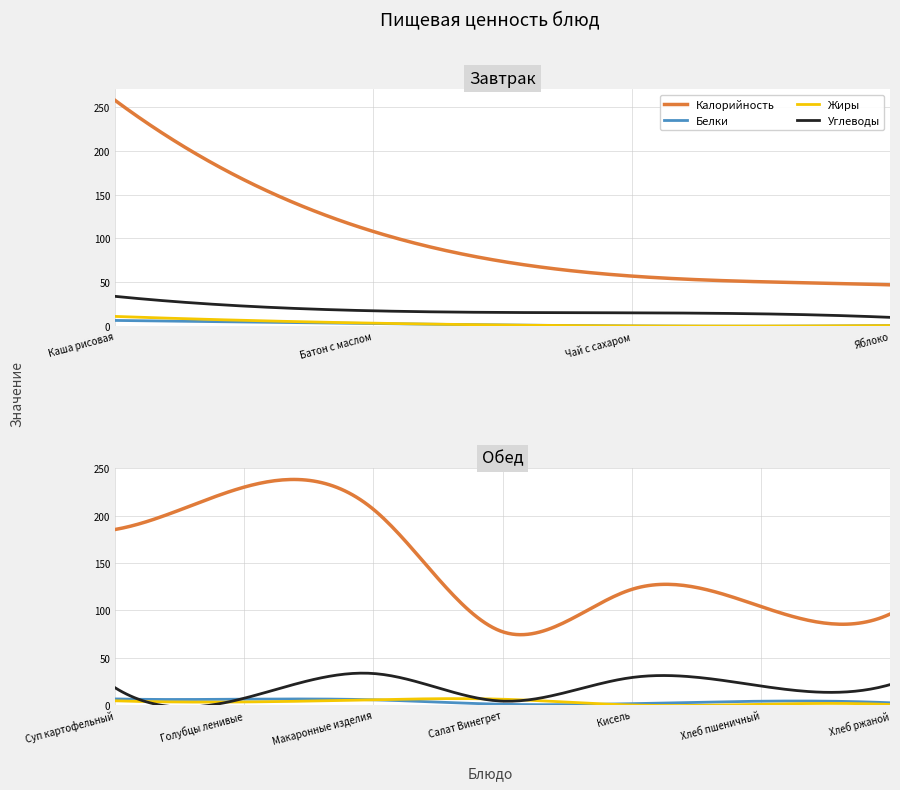

How many values in the Калорийность series are below 108?

5